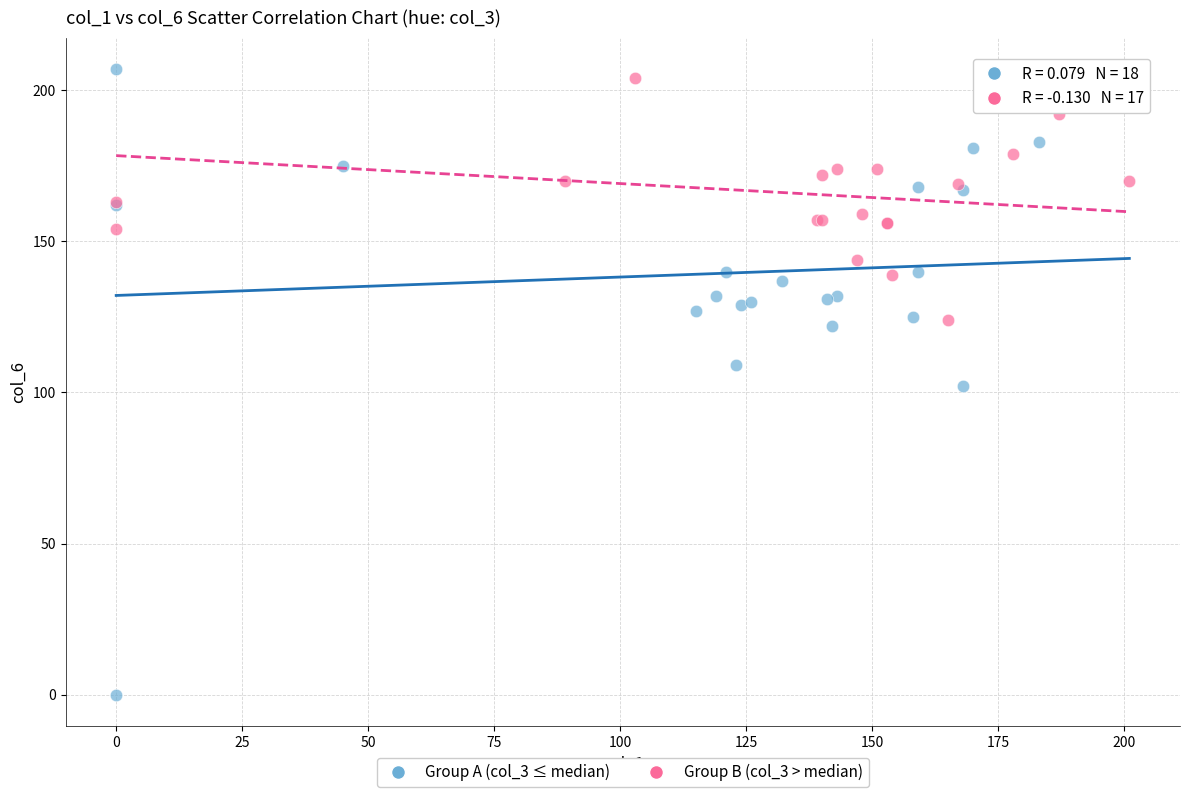

Which series has the widest spread of Y values?

Group A (col_3 ≤ median)